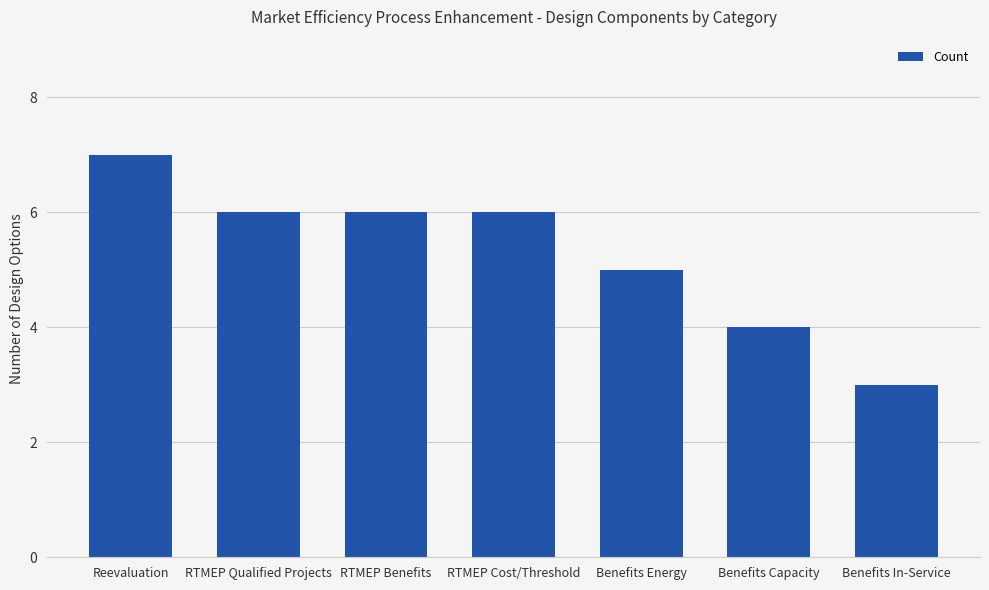

What is the smallest value displayed?

3